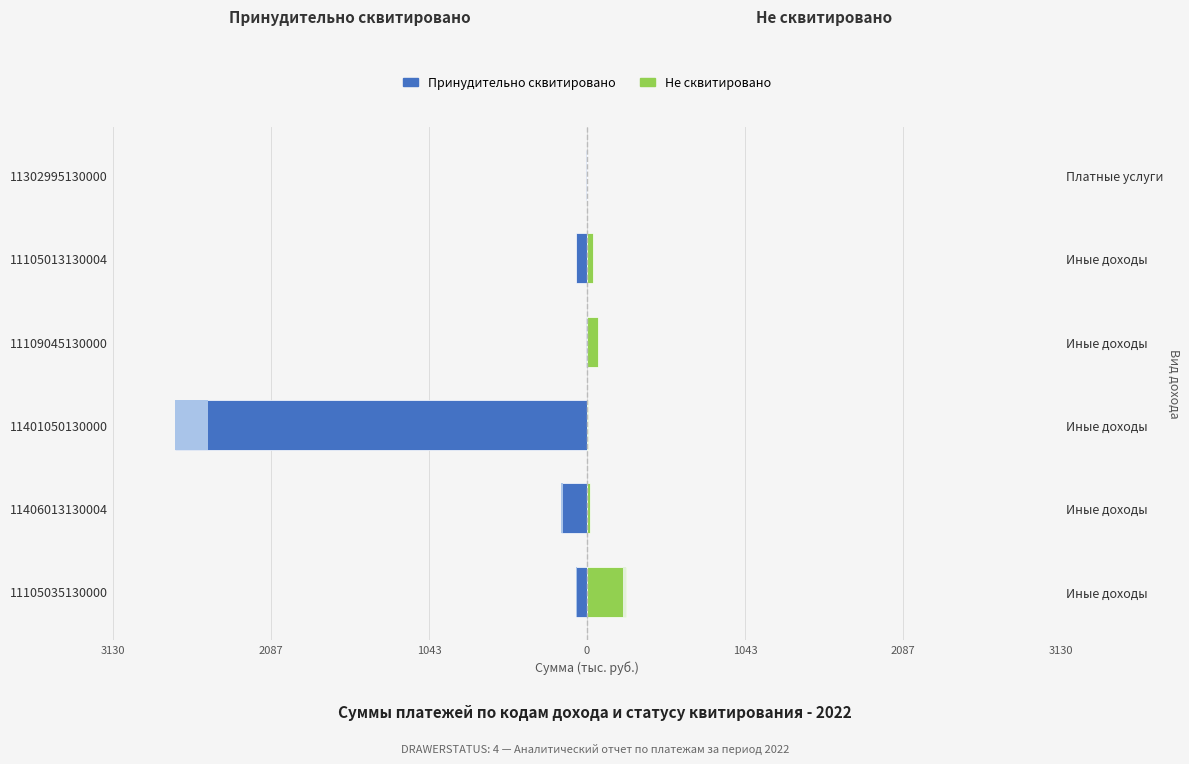

What is the sum of the Принудительно сквитировано values at 11105013130004 and 11401050130000?

-2797.5